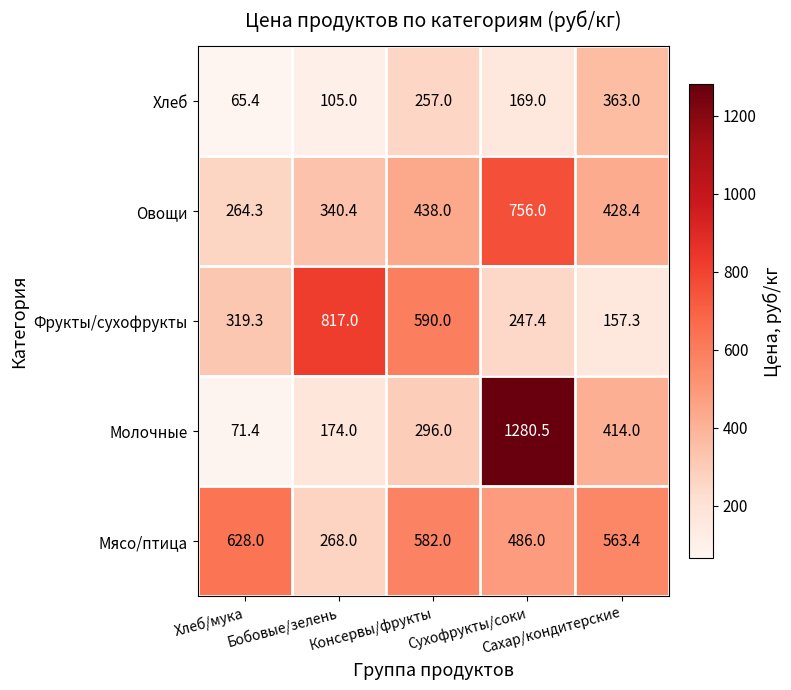

Which series has the largest range (max minus min)?

Молочные